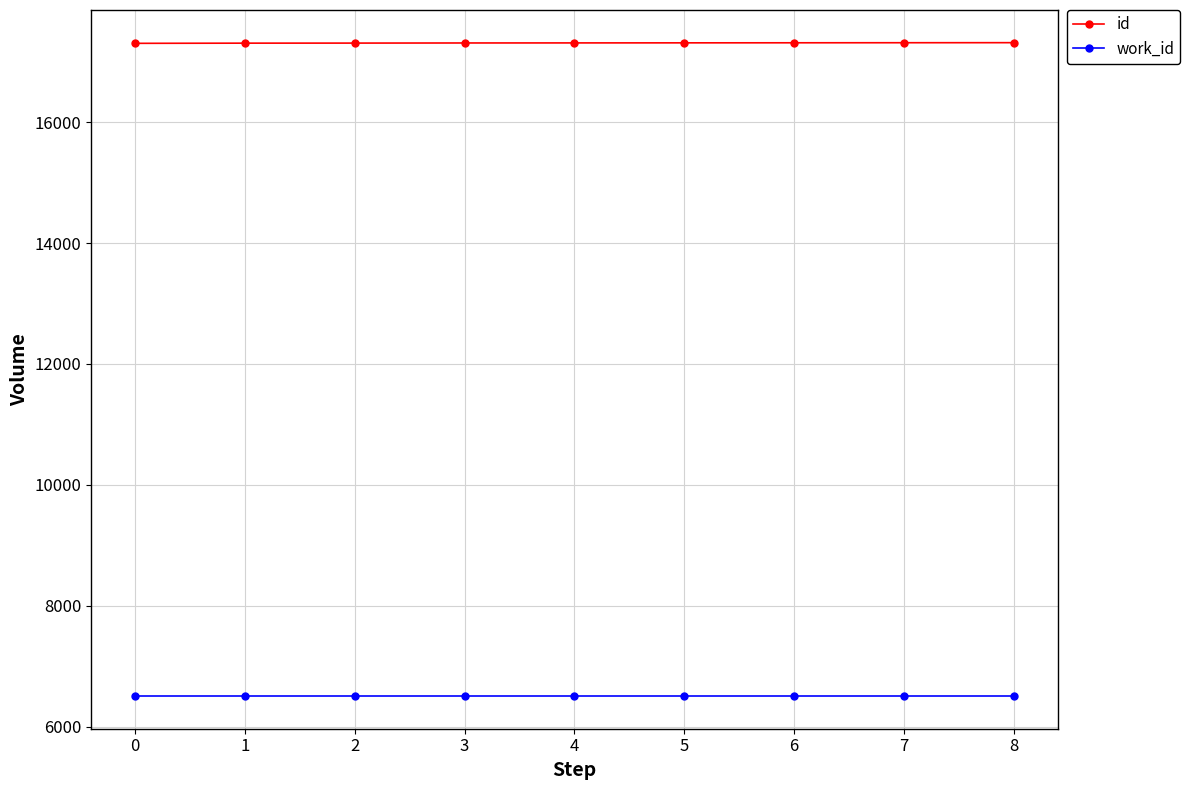

What is the difference between the highest and lowest values at 6?

10806